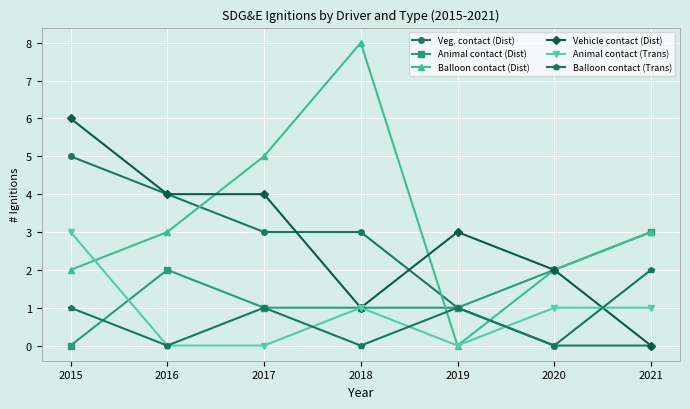

Where do Balloon contact (Dist) and Veg. contact (Dist) first cross each other?

2016 and 2017